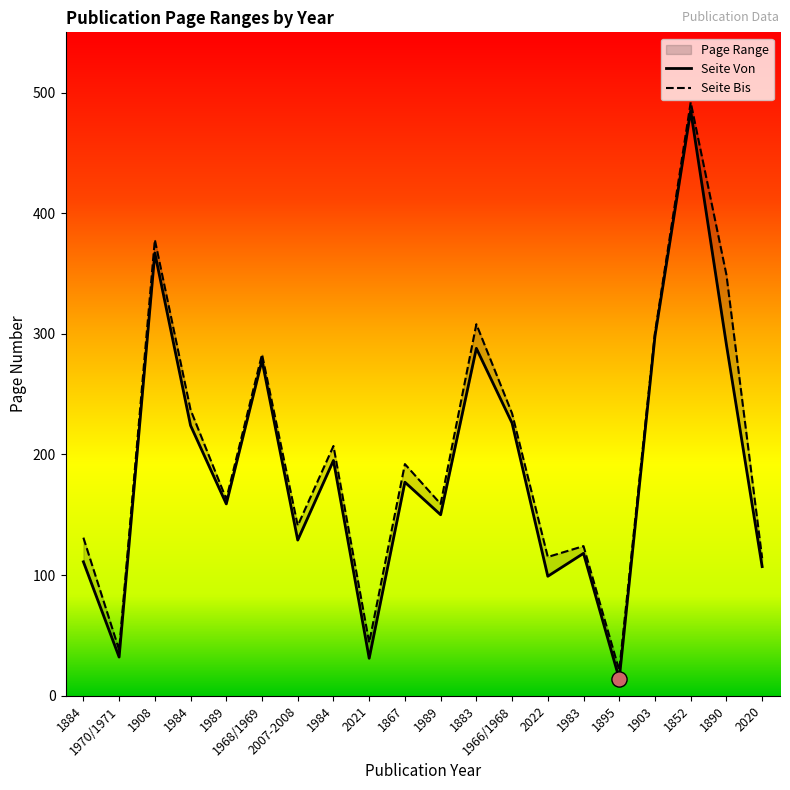

At how many categories does at least one series exceed 80?

17